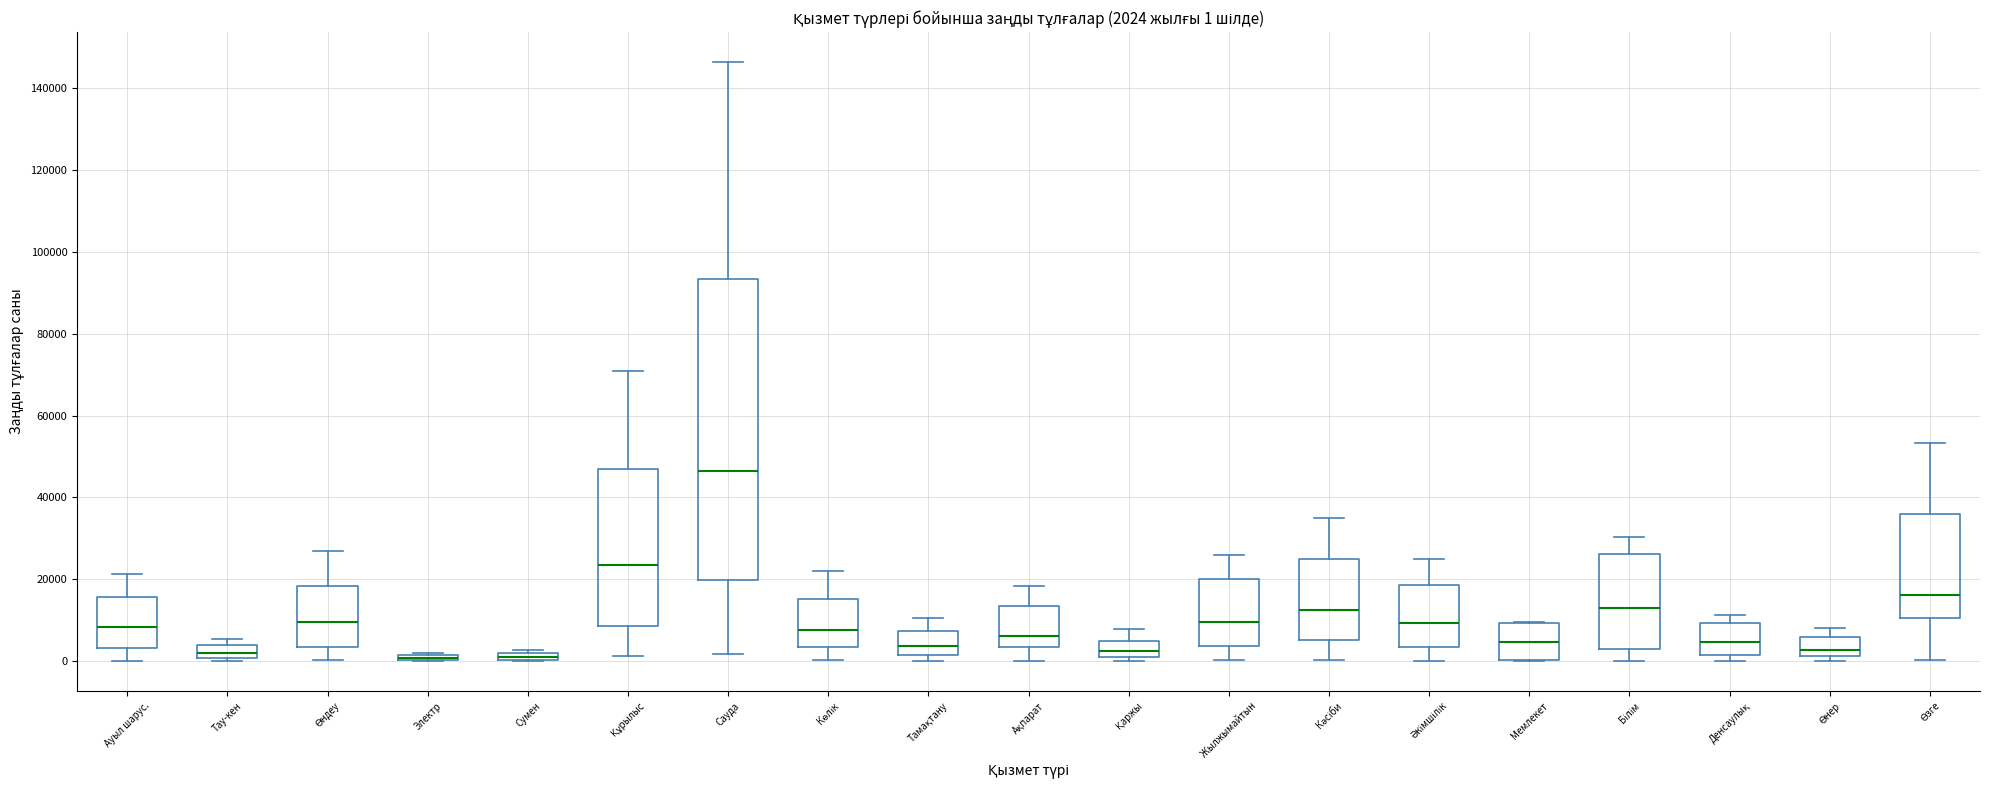

Which box is the tallest, from its lower edge to its upper edge?

Сауда